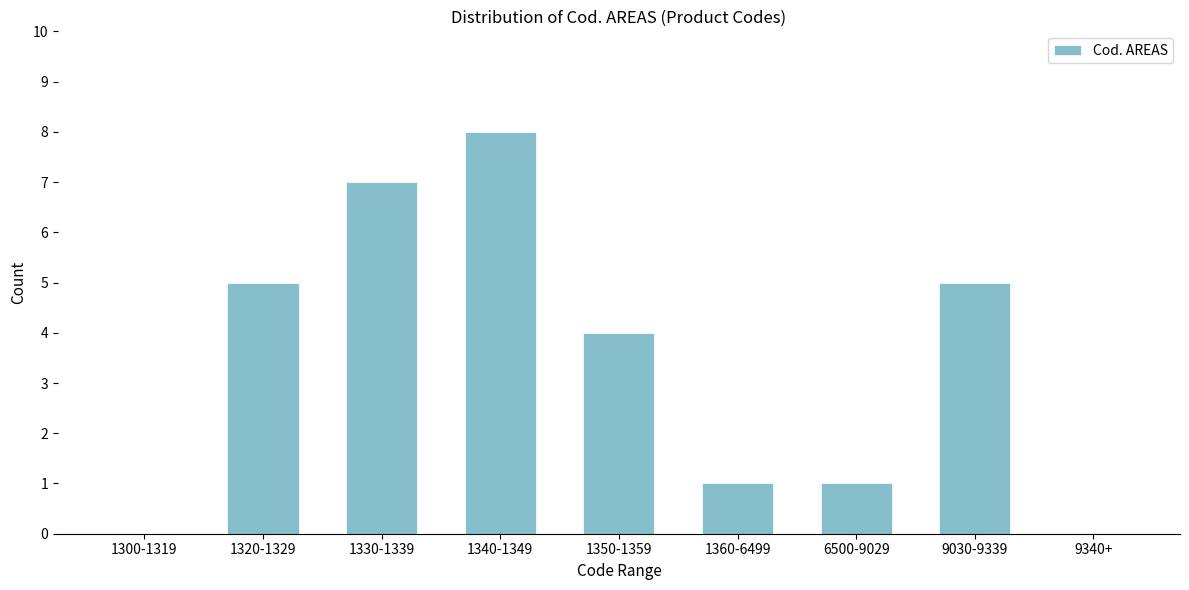

Reading right to left, what are all the values shown in this chart?

9340+=0	9030-9339=5	6500-9029=1	1360-6499=1	1350-1359=4	1340-1349=8	1330-1339=7	1320-1329=5	1300-1319=0